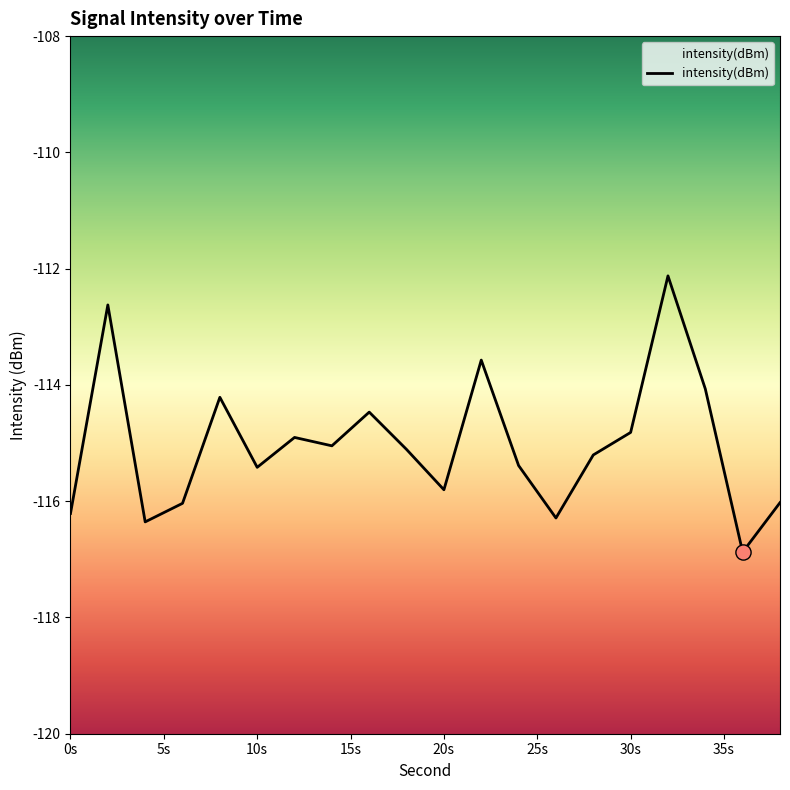

What is the change in value from 6 to 16?

+1.6